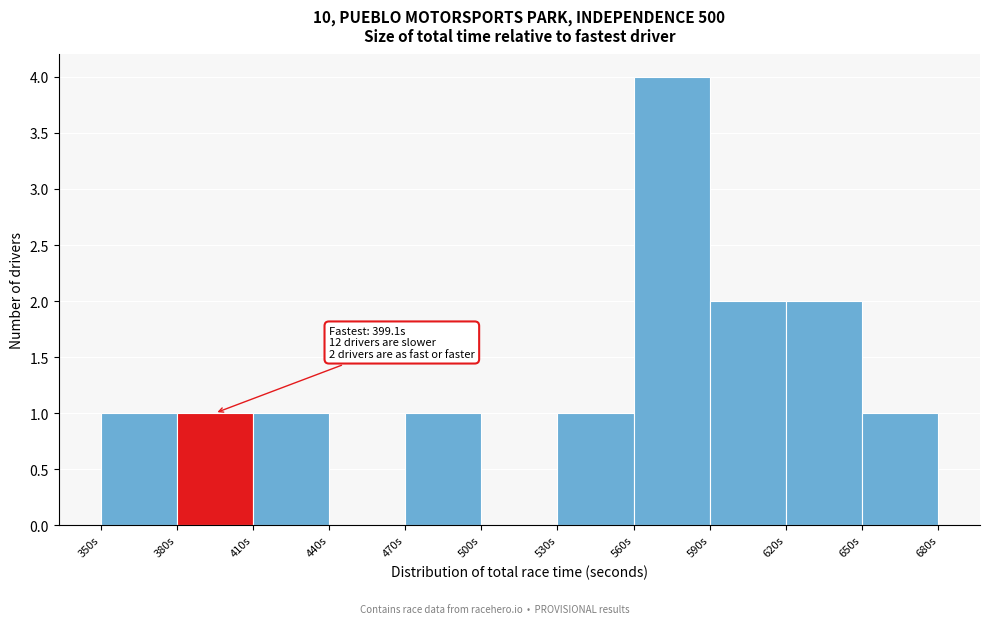

Which range on the x-axis has the tallest bar?

560 to 590